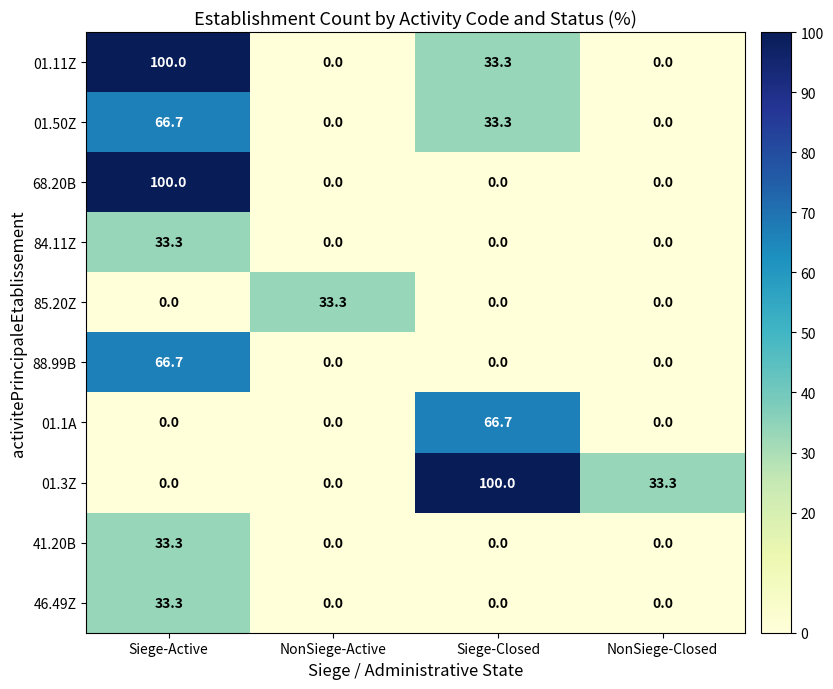

What is the difference between the highest and lowest values at Siege-Active?

100.0